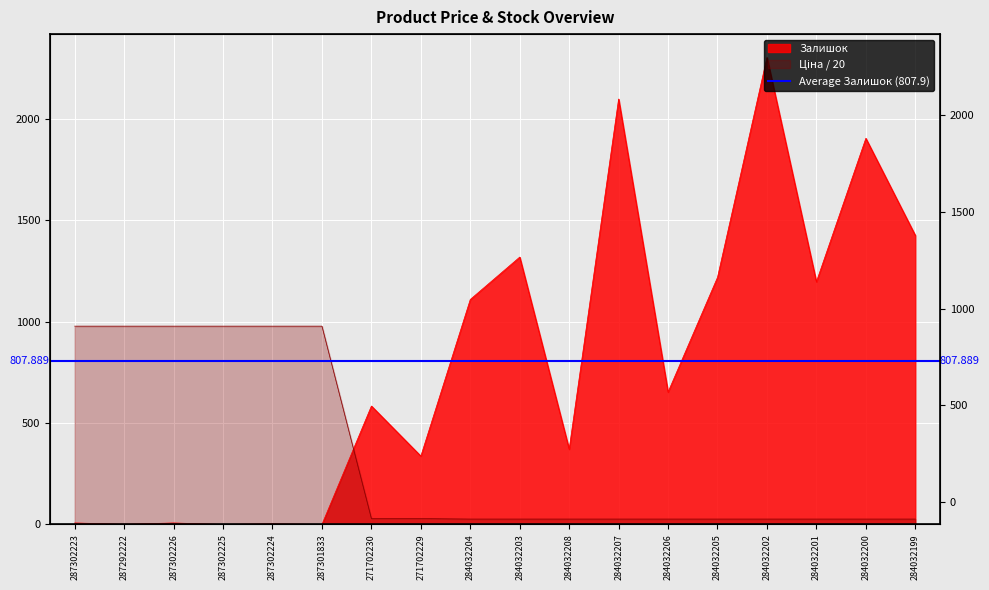

How many intersections are there between Ціна and Залишок?

1